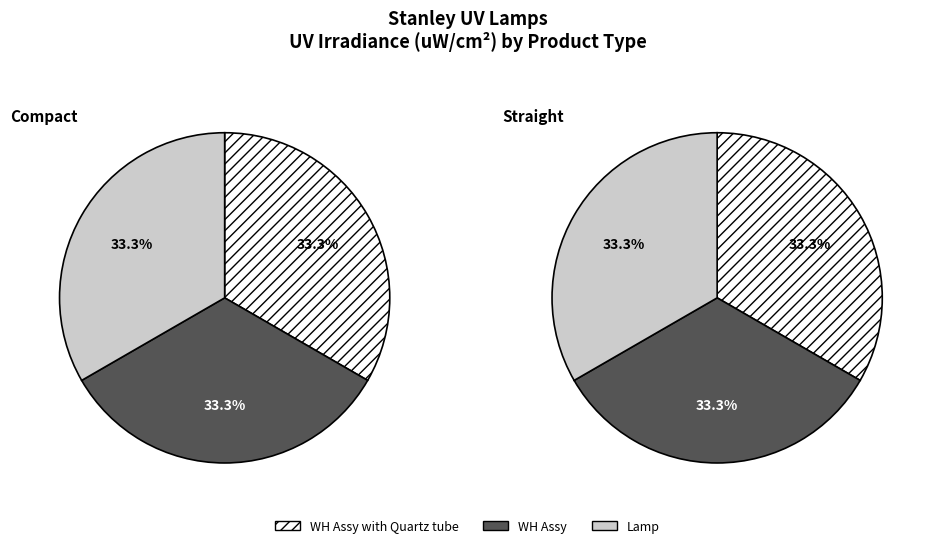

How many slices are in this pie chart?

3